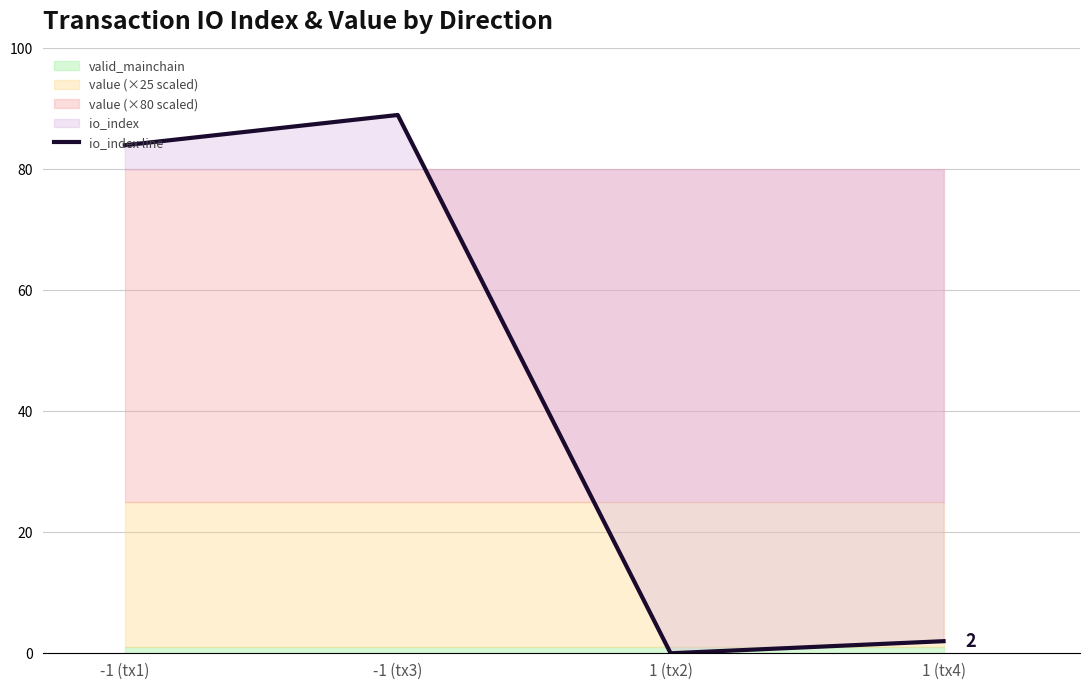

The io_index line series shows -56 at 1 (tx2). True or false?

False